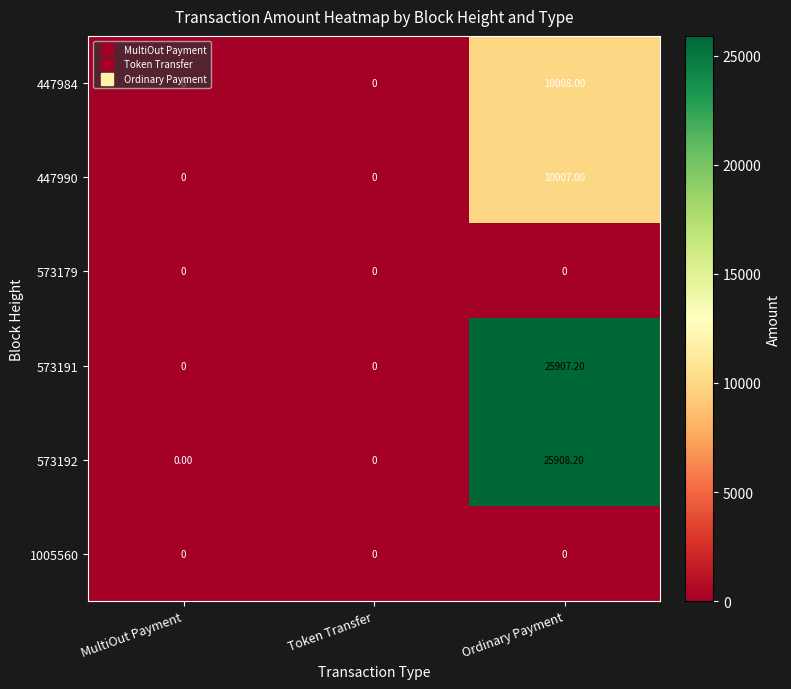

Which label corresponds to the largest value in the chart?

Ordinary Payment